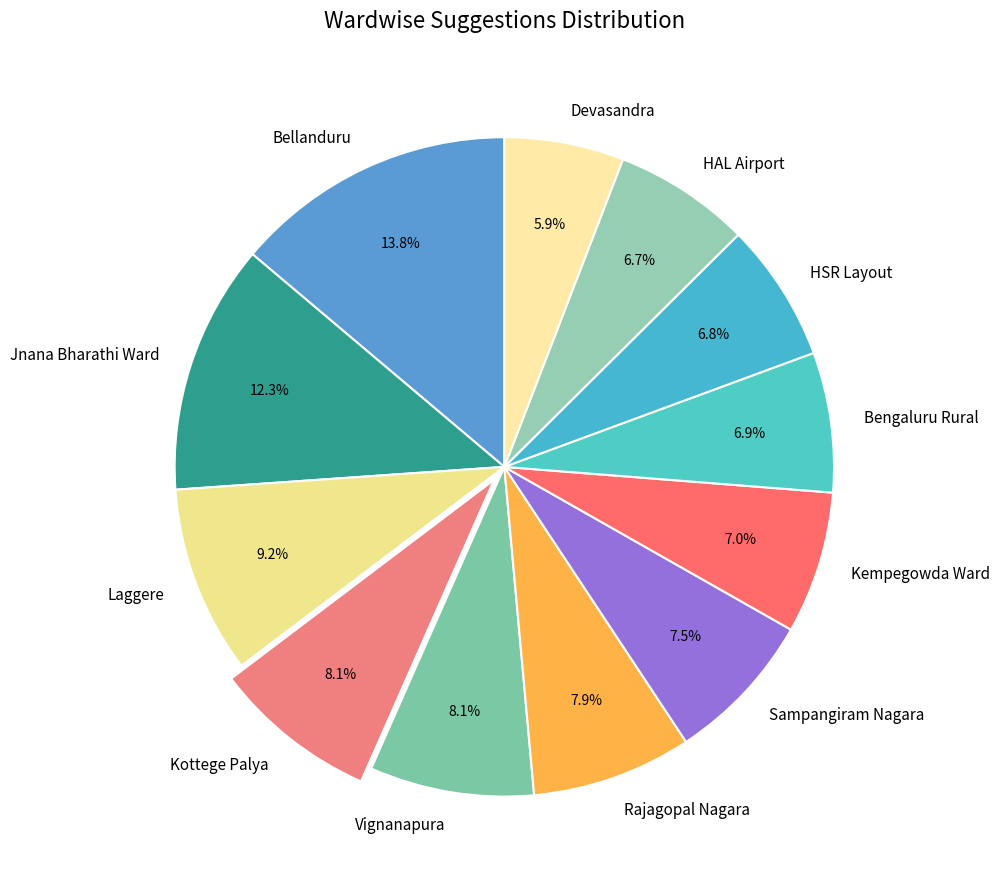

To the nearest percent, what is the difference between the largest and smallest slice percentages?

8%